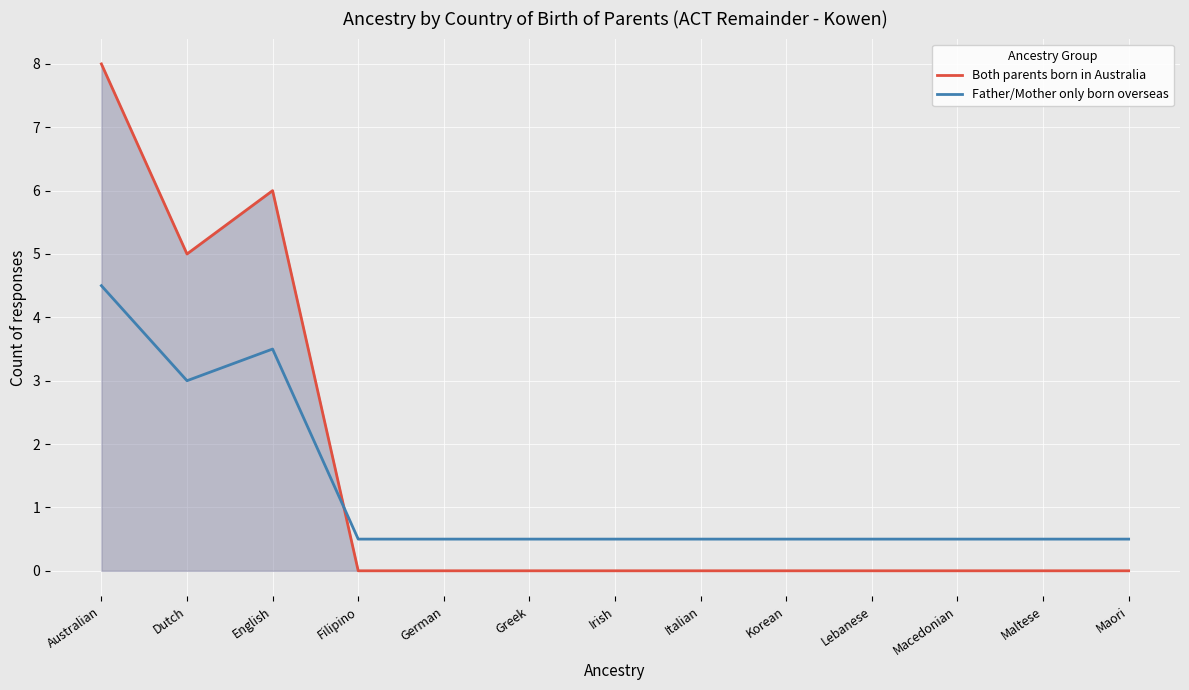

What position from the right is German?

9